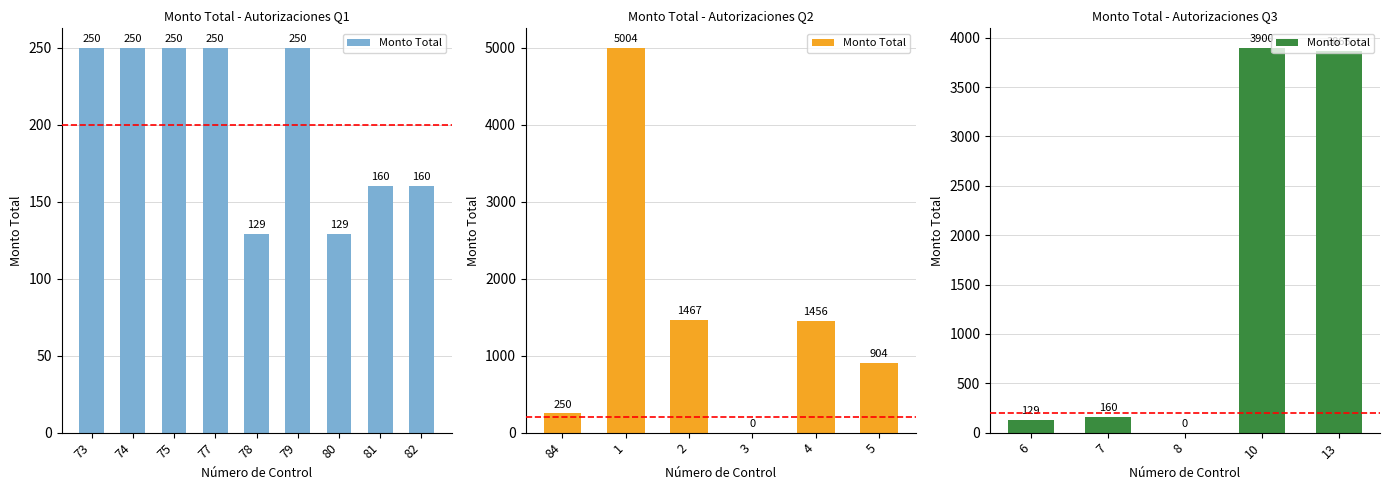

The chart shows a value of 73 at 6. True or false?

False